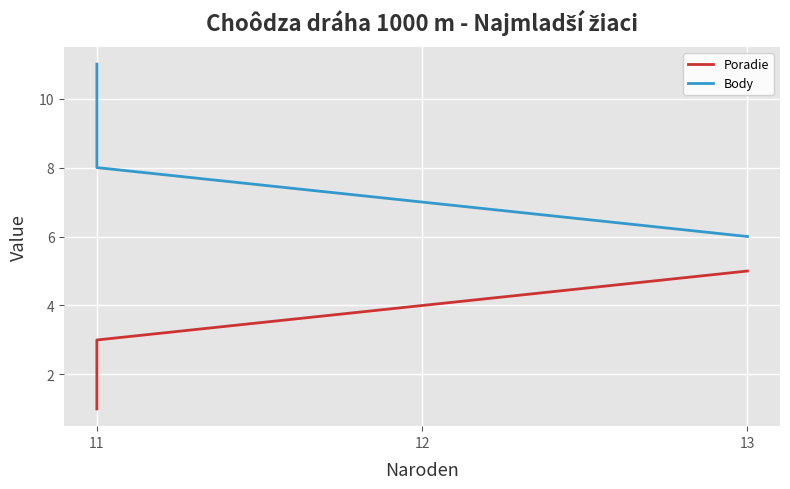

Which series has the largest range (max minus min)?

Body